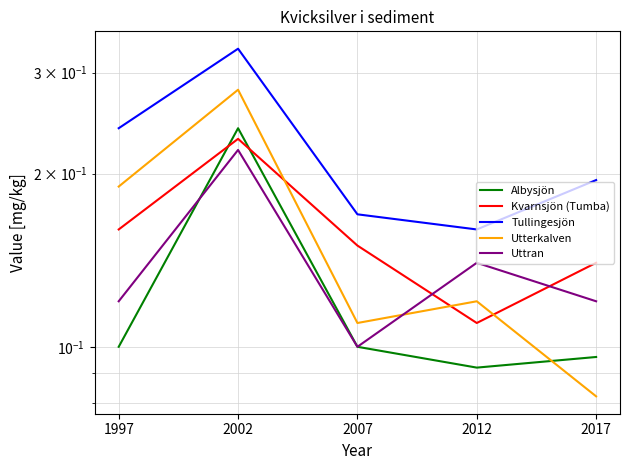

The value of Kvarnsjön (Tumba) at 1997 is 0.2. True or false?

True